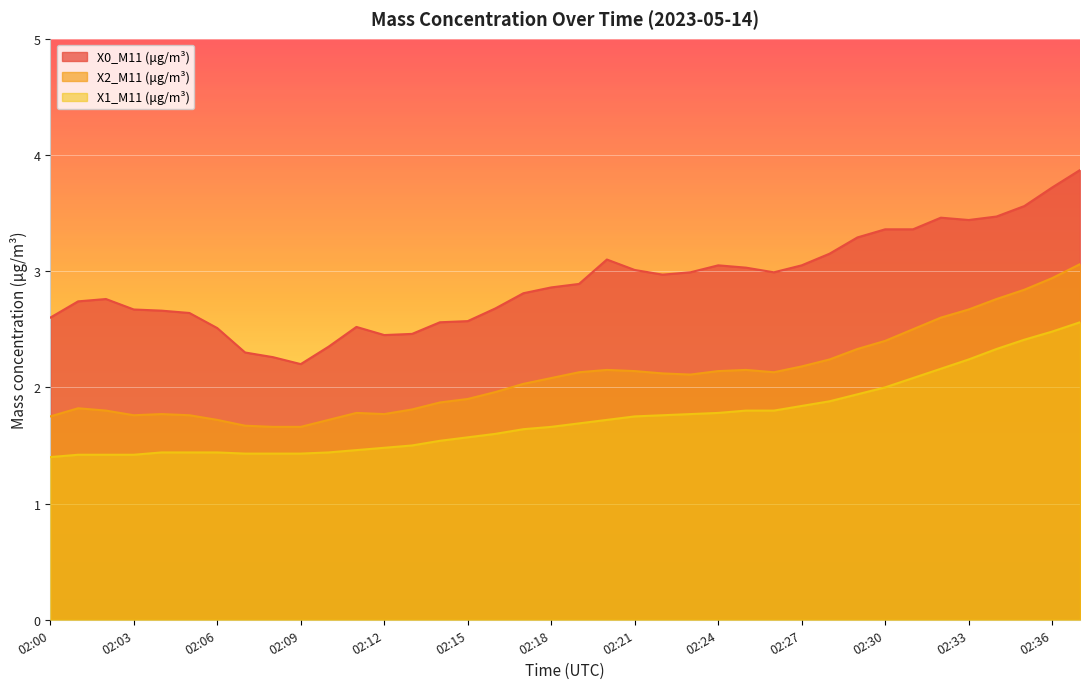

How many interior local peaks does the X2_M11 (μg/m³) series have?

5